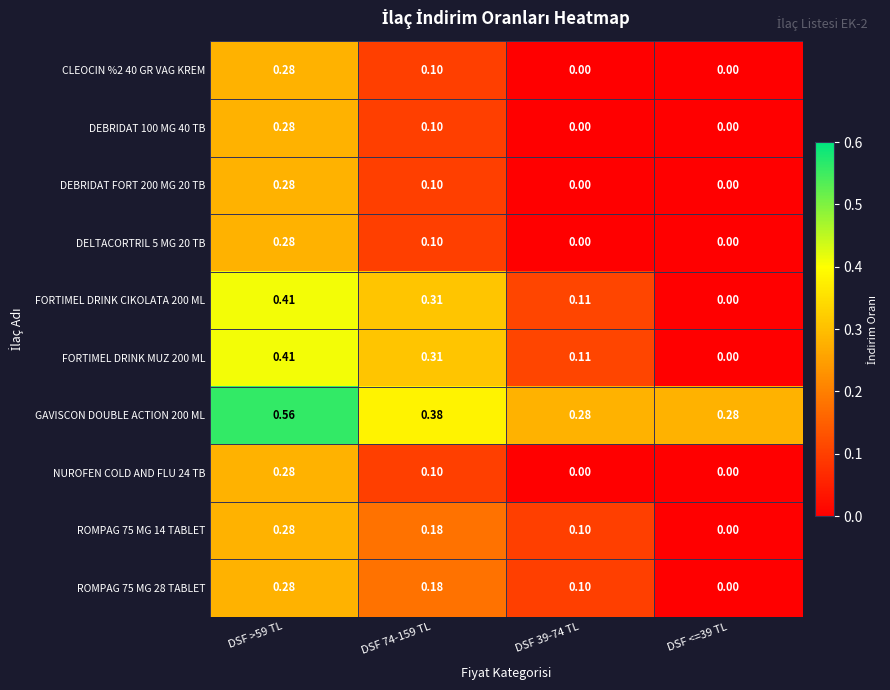

Is the value of ROMPAG 75 MG 14 TABLET at DSF >59 TL greater than the value of DELTACORTRIL 5 MG 20 TB at DSF 39-74 TL?

Yes